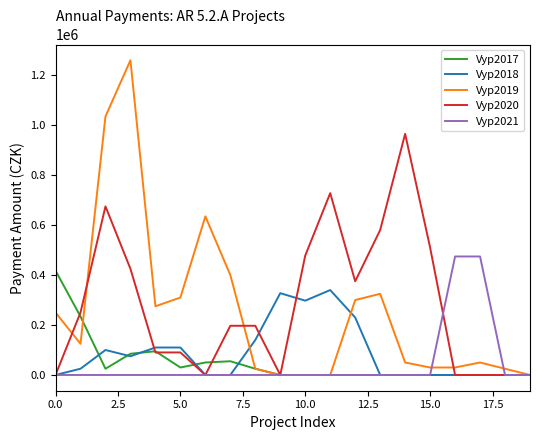

How many series are shown in this chart?

5